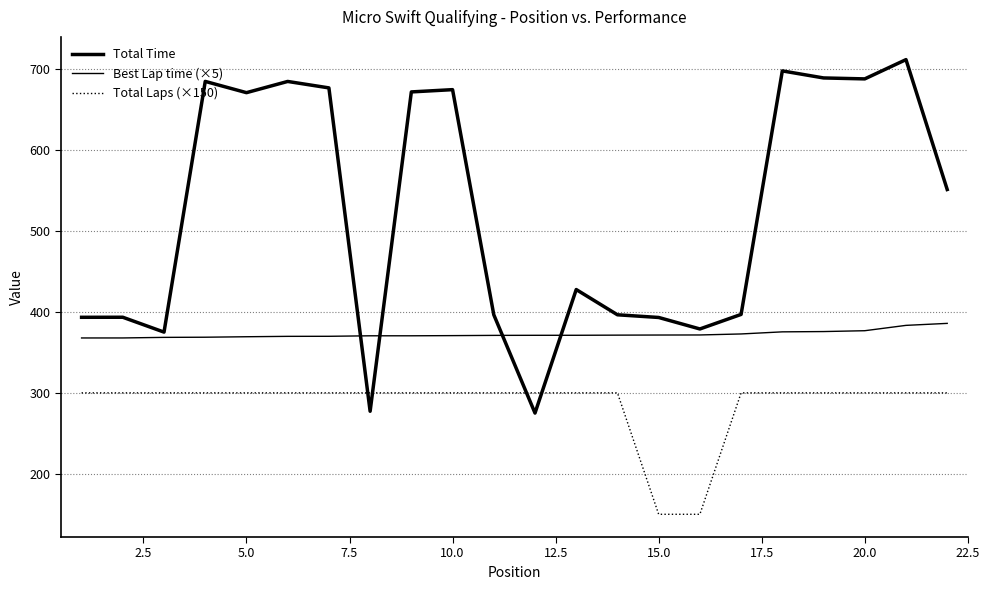

Is this an area chart (filled region under the line)?

No